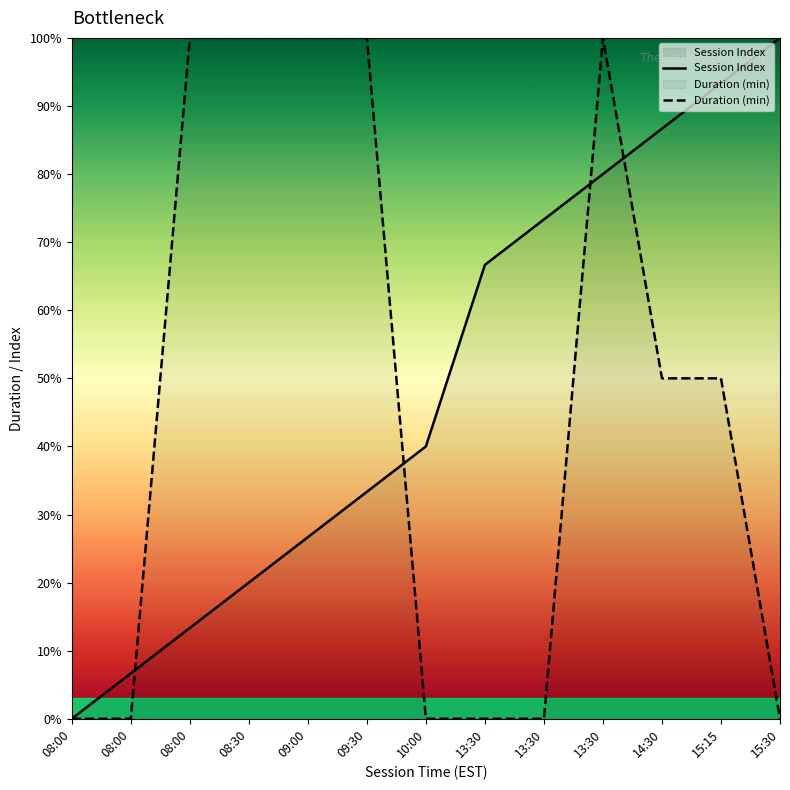

Reading left to right, transcribe all the data shown in this chart.

Session Index: 0.0	6.7	13.3	20.0	26.7	33.3	40.0	66.7	73.3	80.0	86.7	93.3	100.0
Duration (min): 0.0	0.0	100.0	100.0	100.0	100.0	0.0	0.0	0.0	100.0	50.0	50.0	0.0